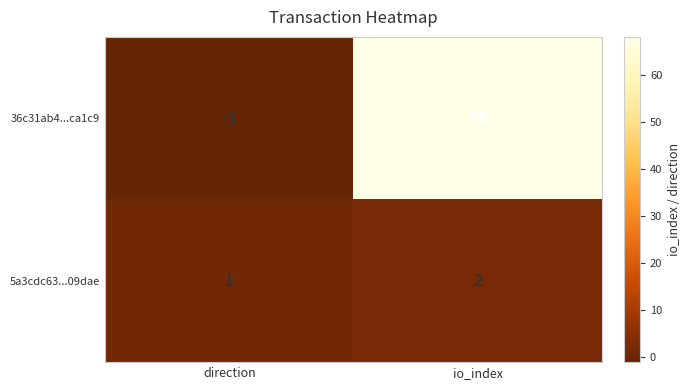

Which series has the widest spread of values?

36c31ab4...ca1c9